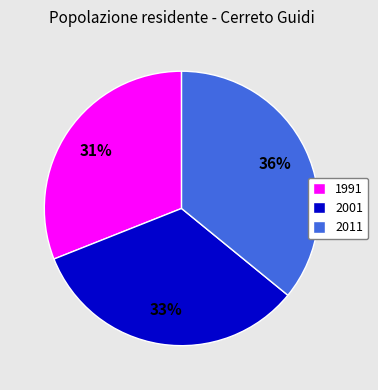

Which has a higher value, 2001 or 2011?

2011